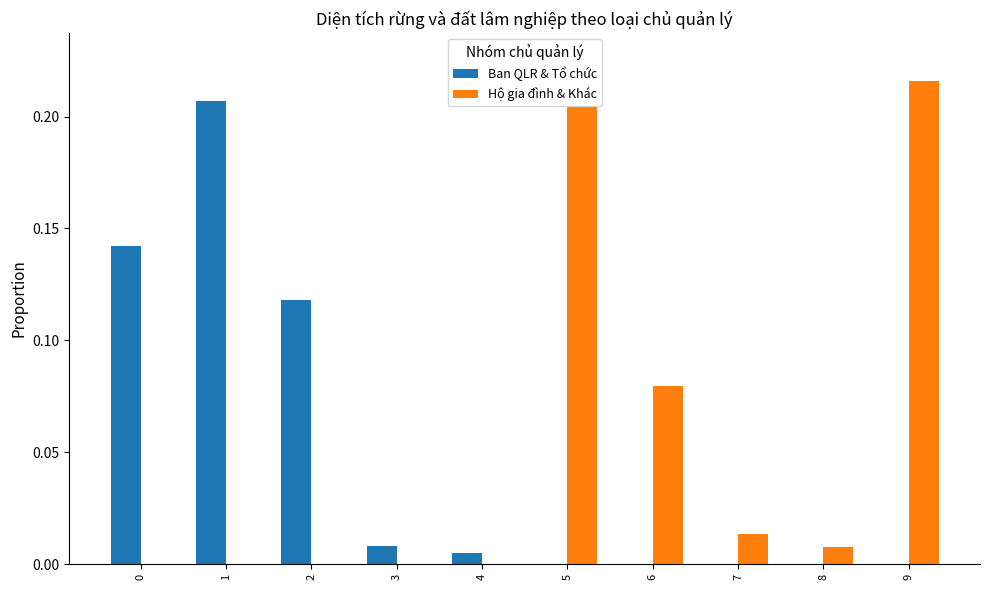

Which series has the largest range (max minus min)?

Hộ gia đình & Khác